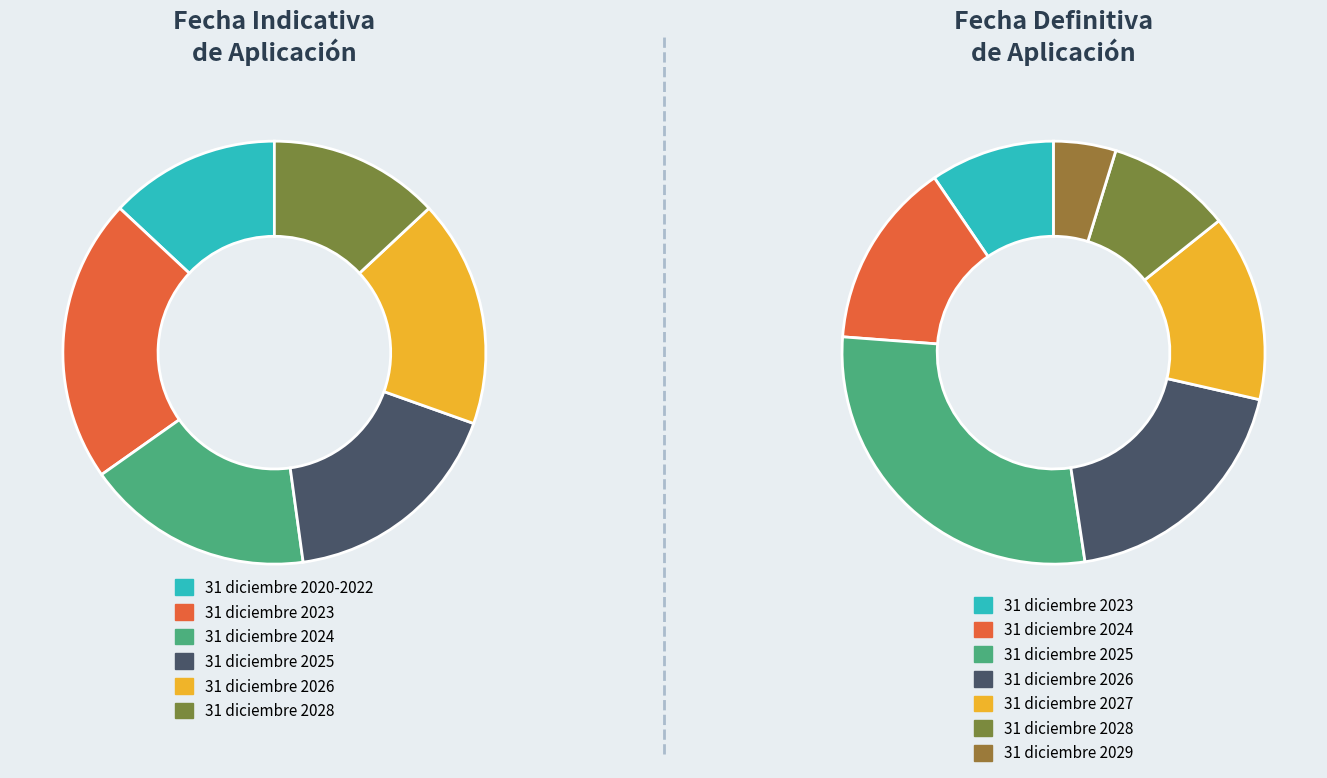

What is the ratio of the value at 31 diciembre 2024 to the value at 31 diciembre 2028?

1.3